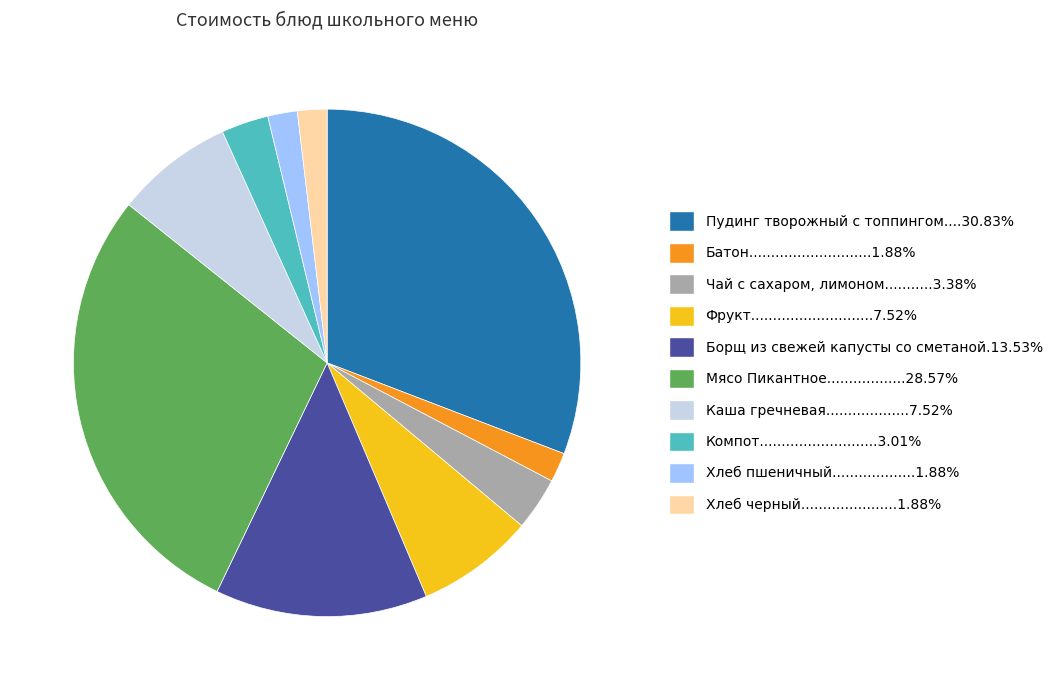

Count the number of slices in the pie.

10